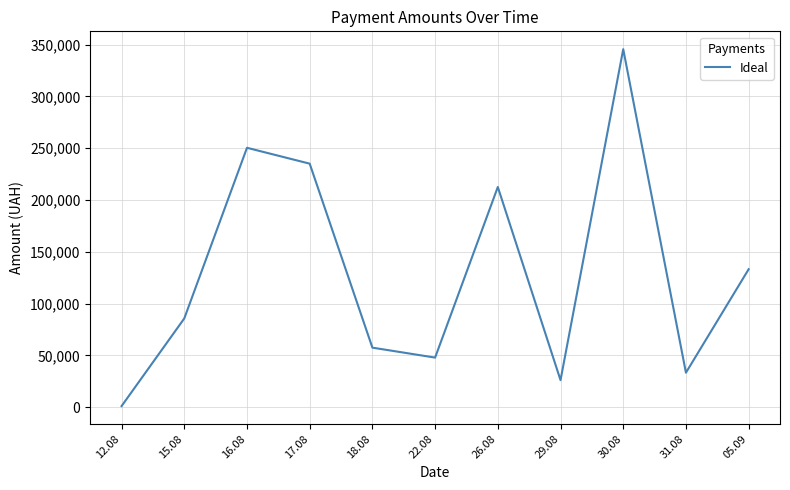

What is the maximum value shown in the chart?

345687.3